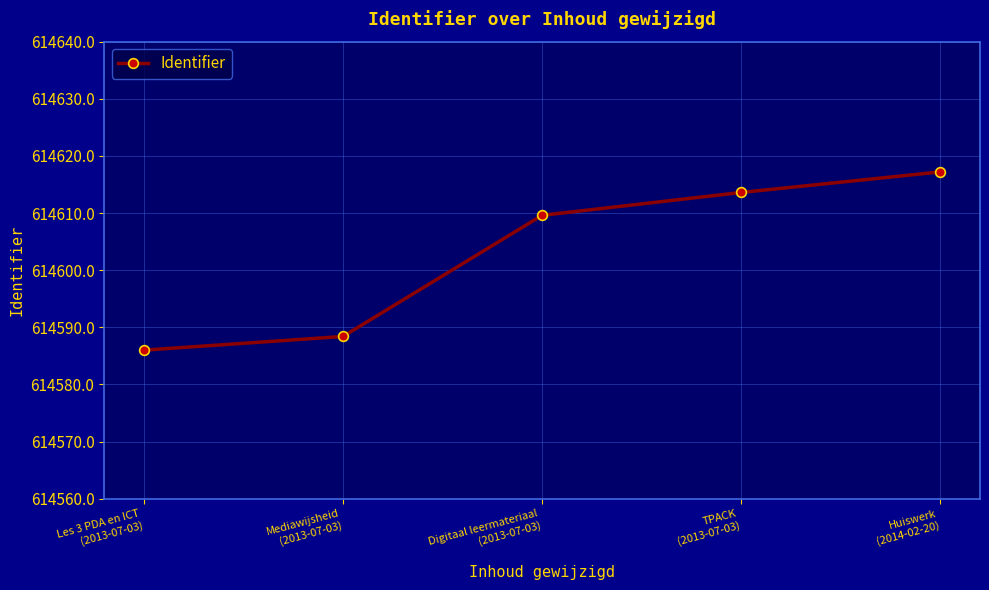

Does the chart have visible grid lines?

Yes